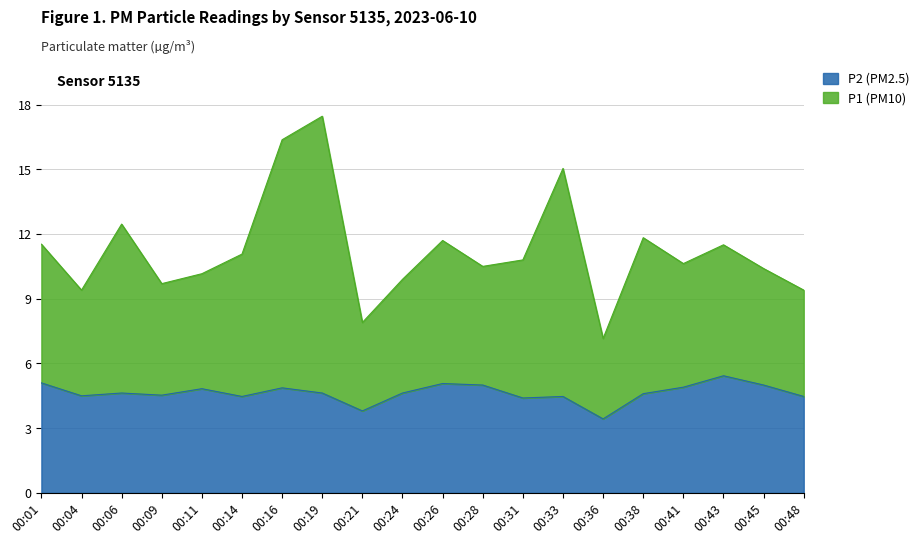

How many interior local peaks does the P2 series have?

6